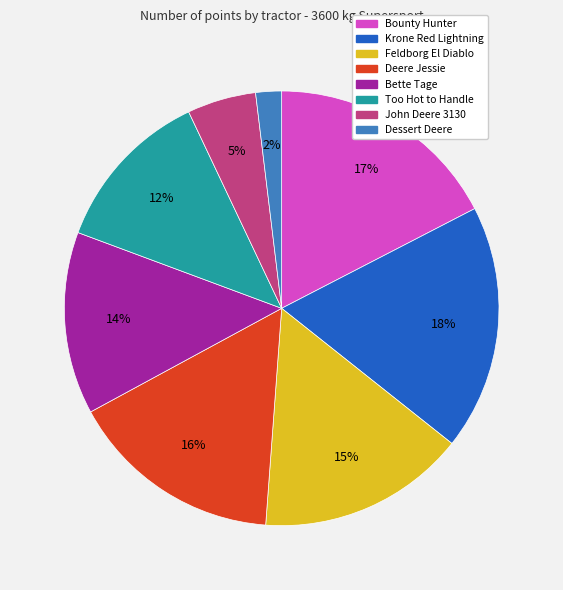

Between Dessert Deere and Bette Tage, which is larger?

Bette Tage